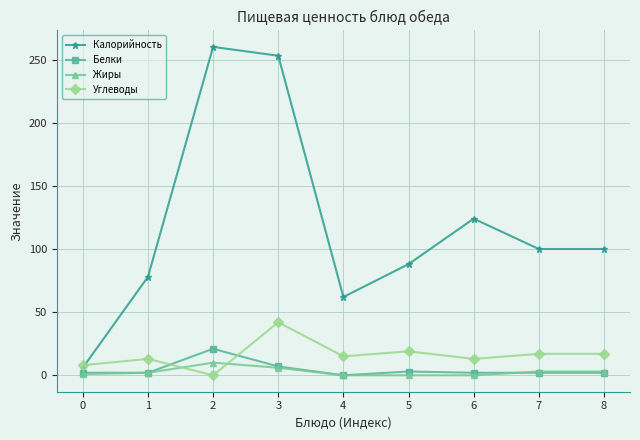

True or false: Калорийность has a value of 59 at 6.

False